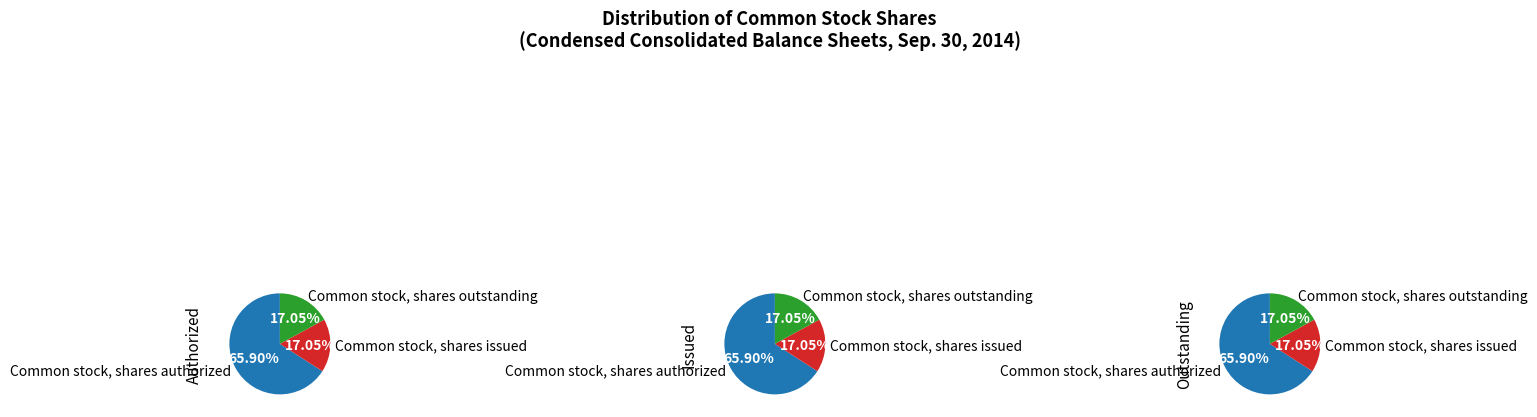

Combined, what portion of the pie is Common stock, shares authorized and Common stock, shares outstanding?

83.0%